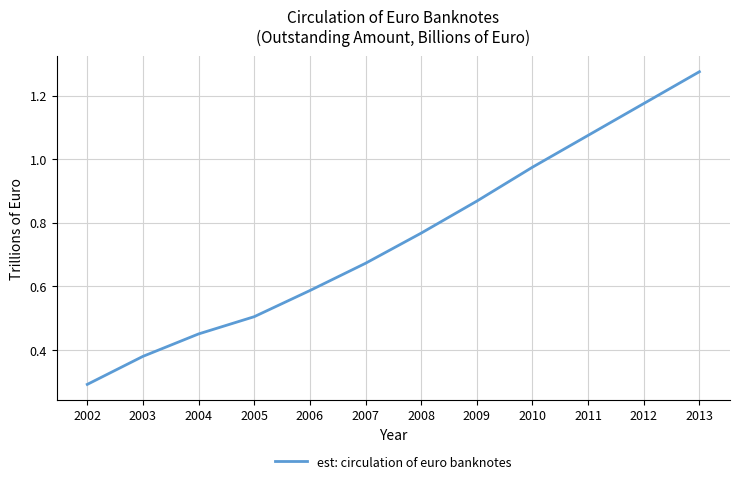

What is the change in value from 2004 to 2008?

+0.3